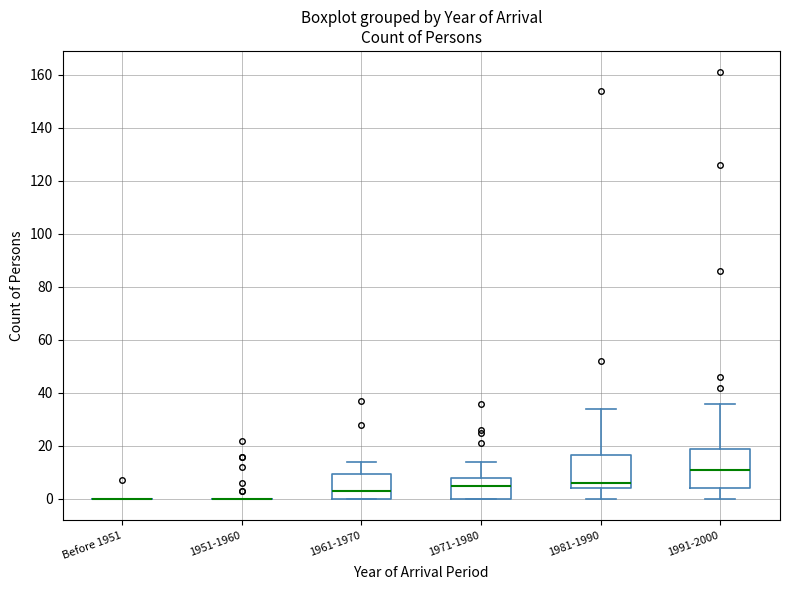

Where does the upper whisker of the box for 1971-1980 end on the y-axis? The values are not printed on the chart, so give them approximately, as read against the axis.

14